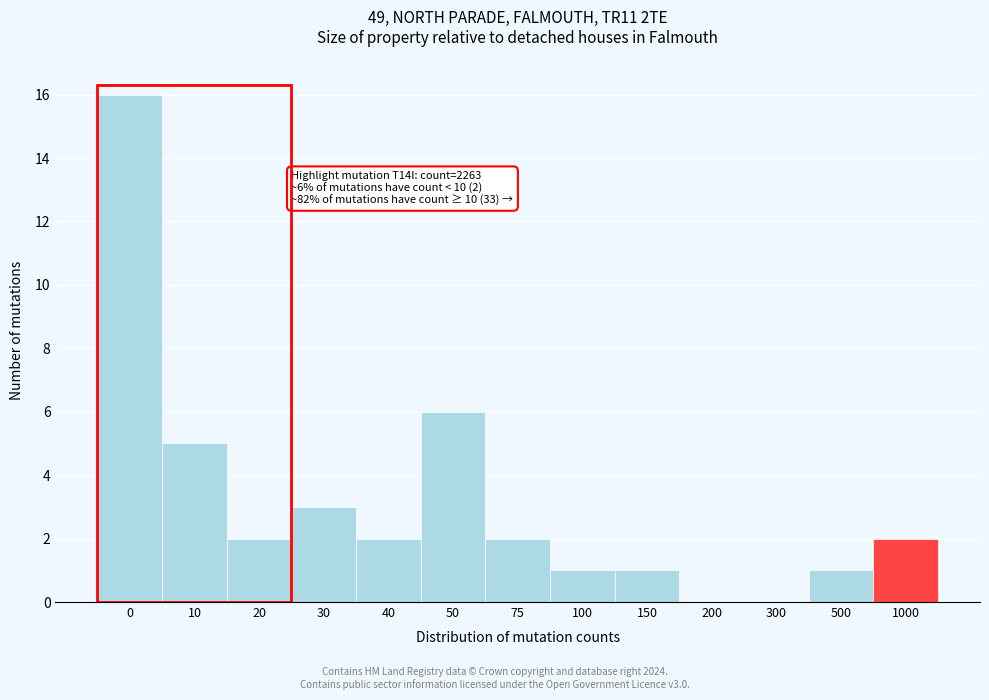

Reading left to right, list all the values displayed in this chart.

0=16	10=5	20=2	30=3	40=2	50=6	75=2	100=1	150=1	200=0	300=0	500=1	1000=2